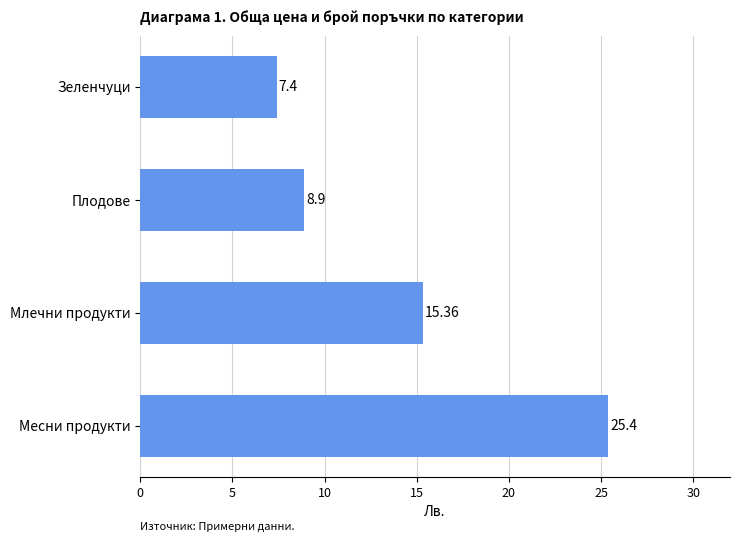

Are the bars grouped side by side (vs. stacked)?

No